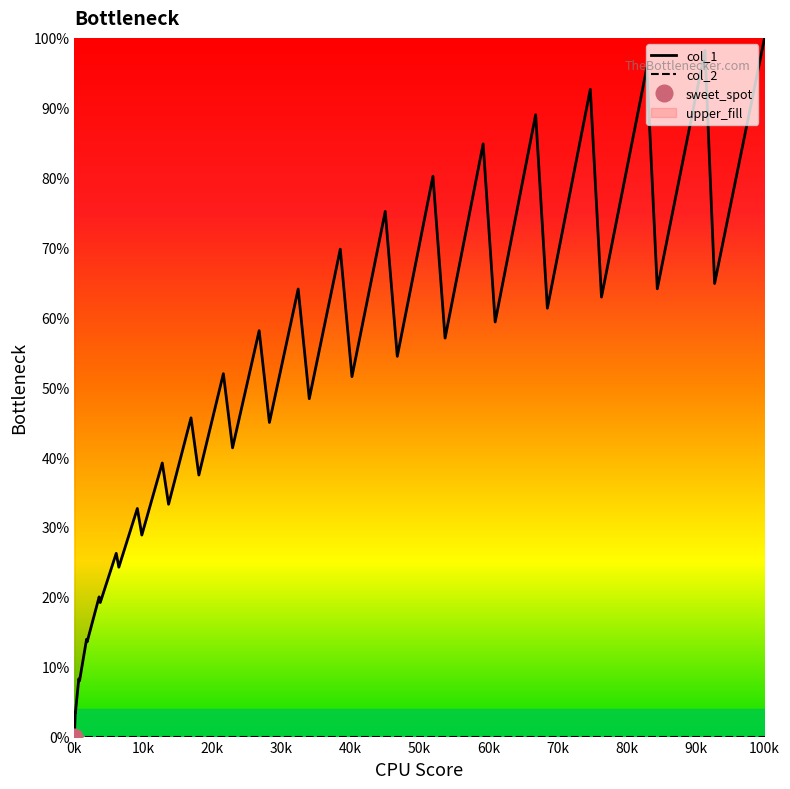

True or false: col_2 and col_1 cross at least once.

False